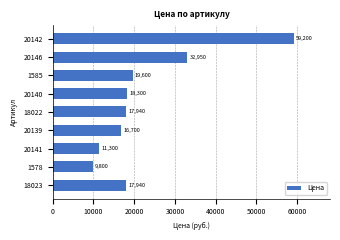

Reading top to bottom, list all the values displayed in this chart.

59200	32950	19600	18300	17940	16700	11300	9800	17940